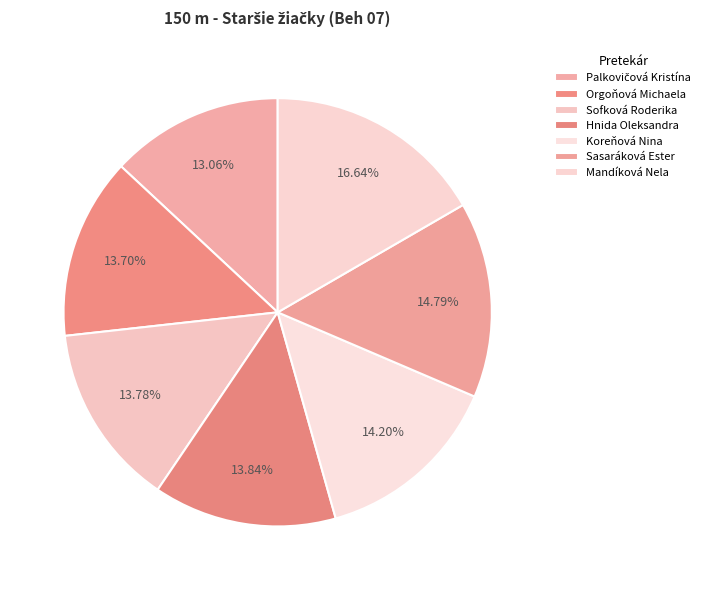

True or false: Hnida Oleksandra accounts for 14% of the total.

True